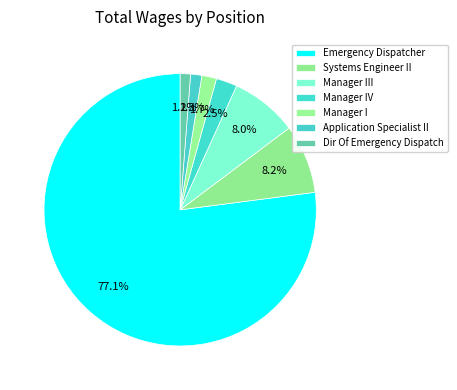

How many slices are in this pie chart?

7